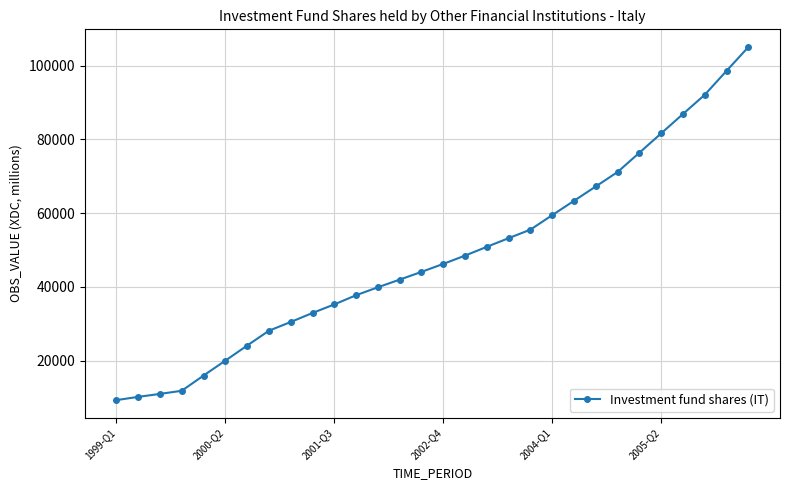

How many lines are shown in the chart?

1